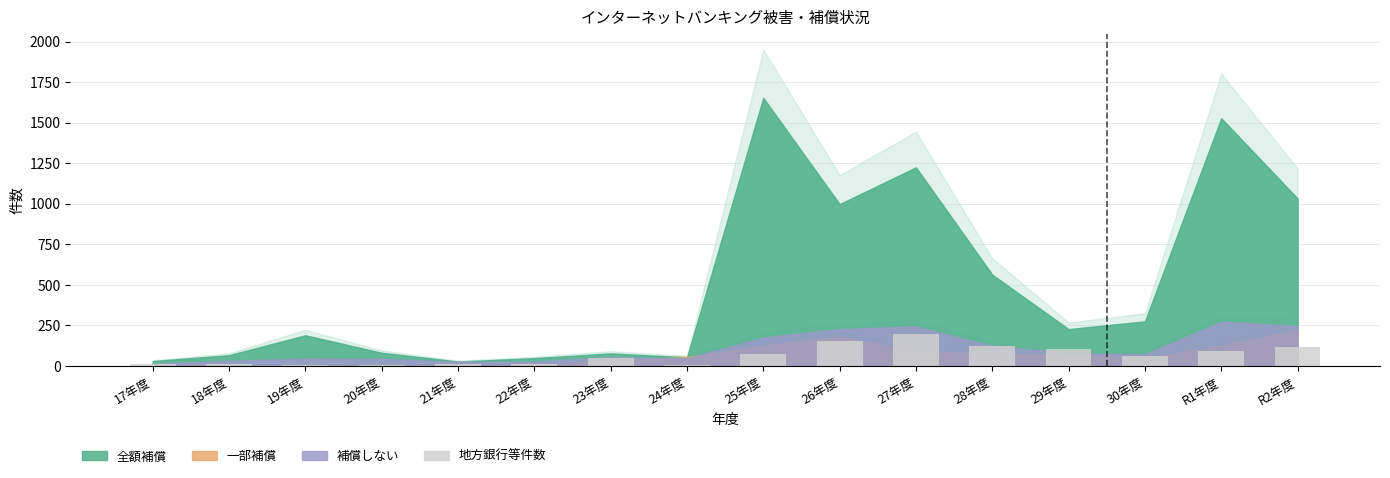

What is the difference between the values at 20年度 and R2年度?

111.5